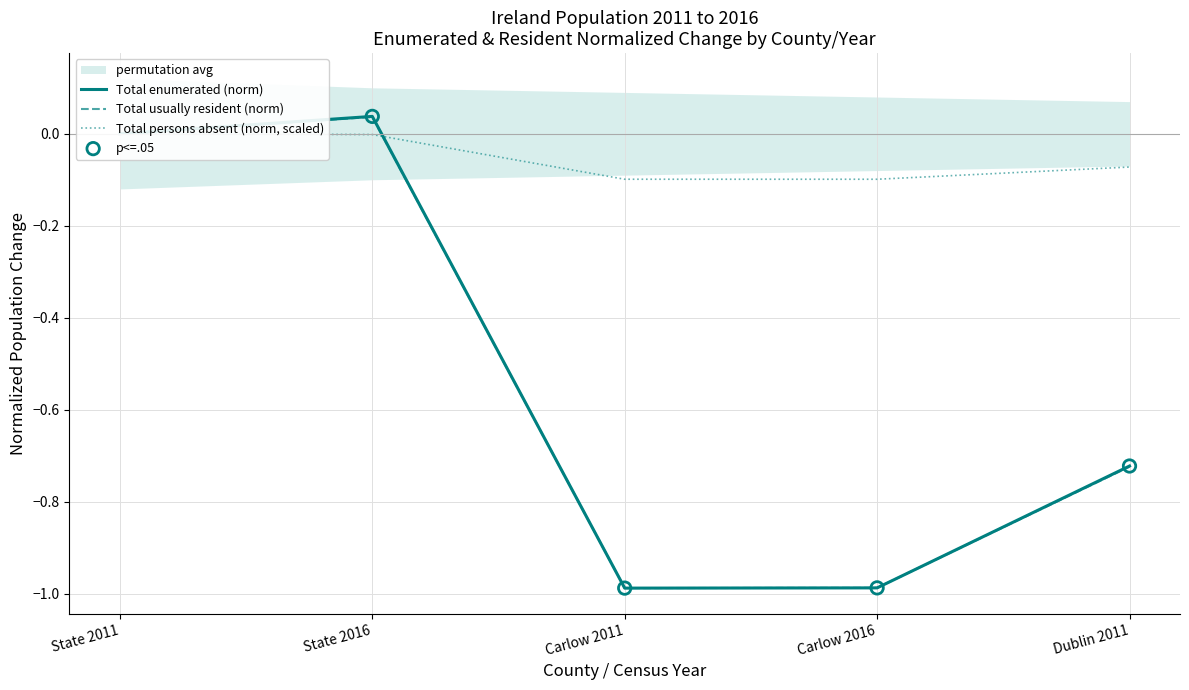

Which series has the largest Y range (max minus min)?

Total enumerated